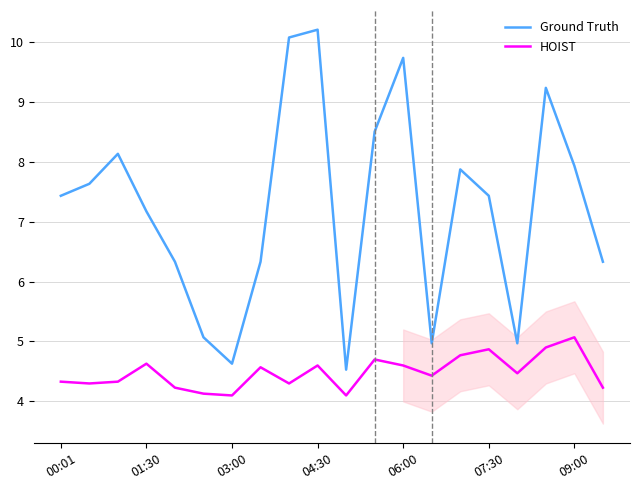

What is the lowest value of the Ground Truth series?

4.5